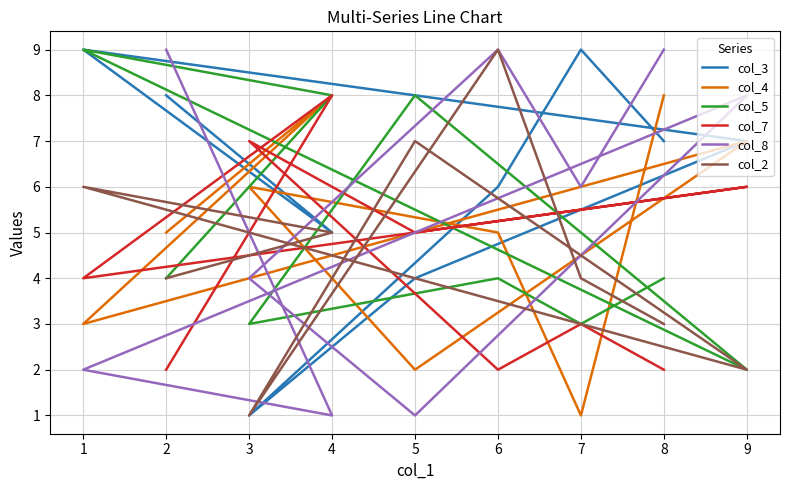

What is the total value across all series at 3?

22